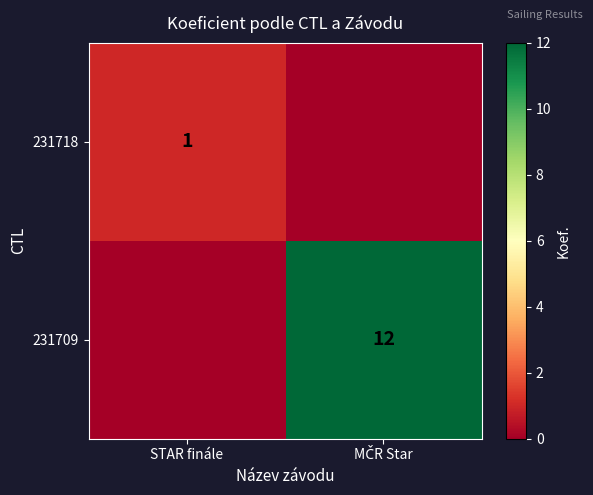

What is the total value across all series at STAR finále?

1